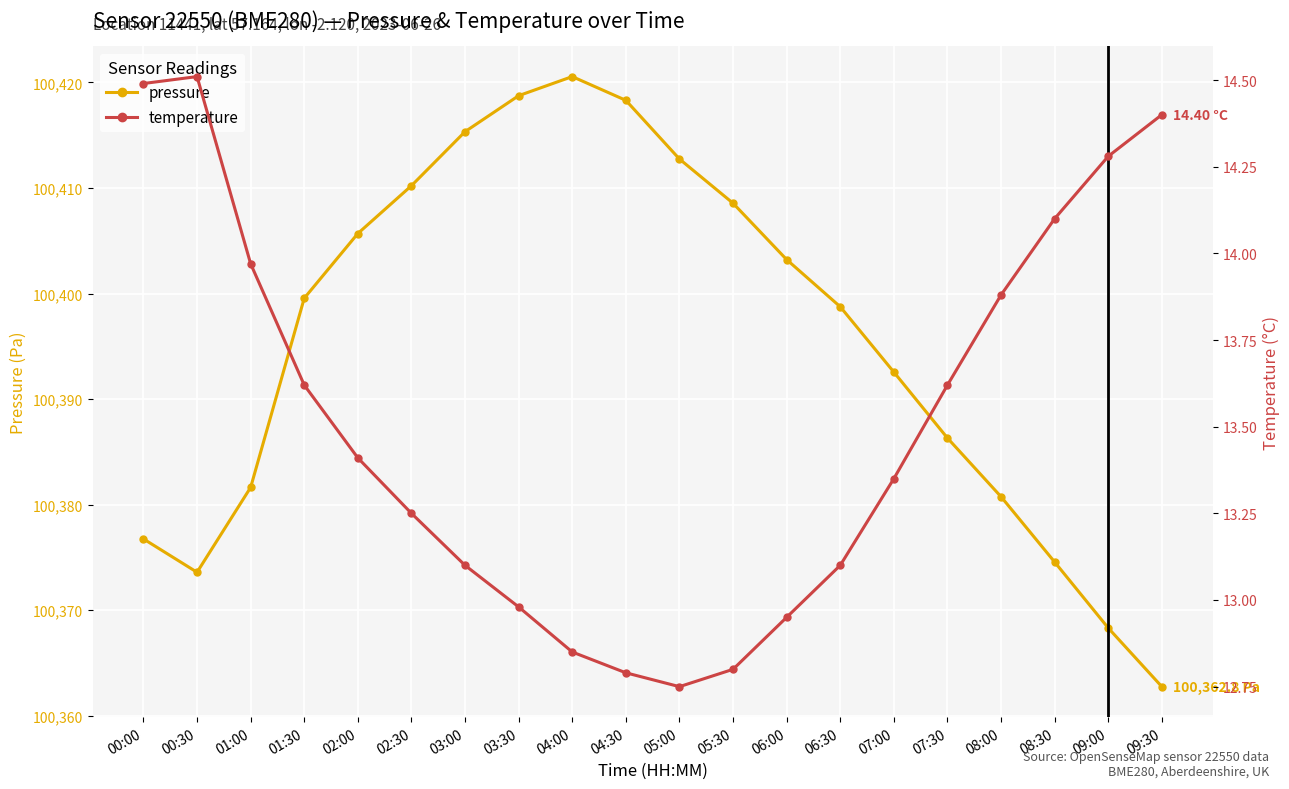

Is it true that pressure equals 100405.7 at 02:00?

True